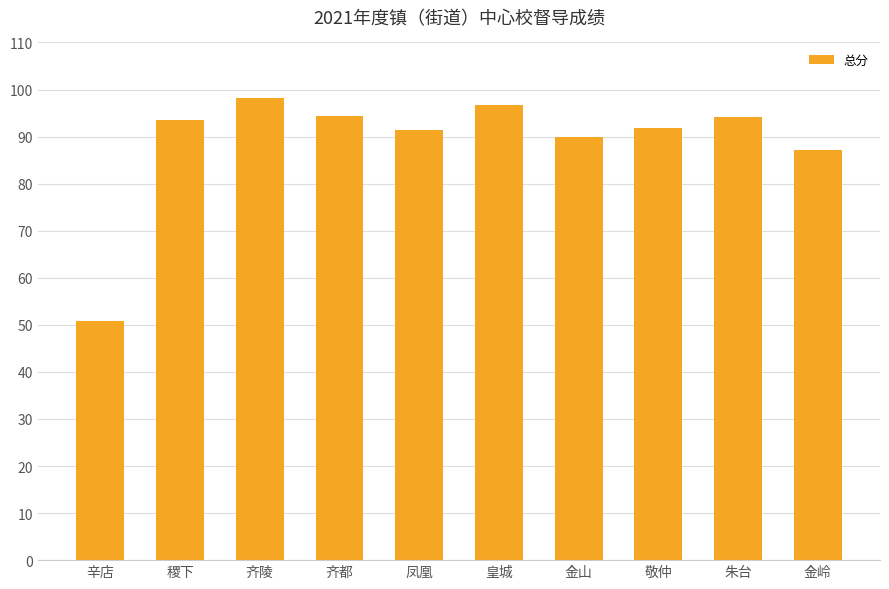

What is the label of the 2nd bar from the right?

朱台